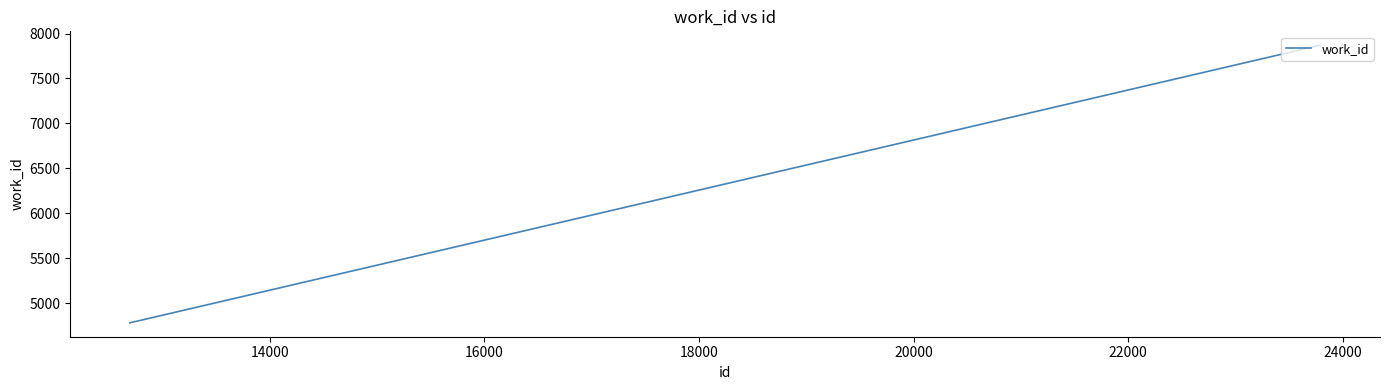

What is the greatest value displayed?

7870